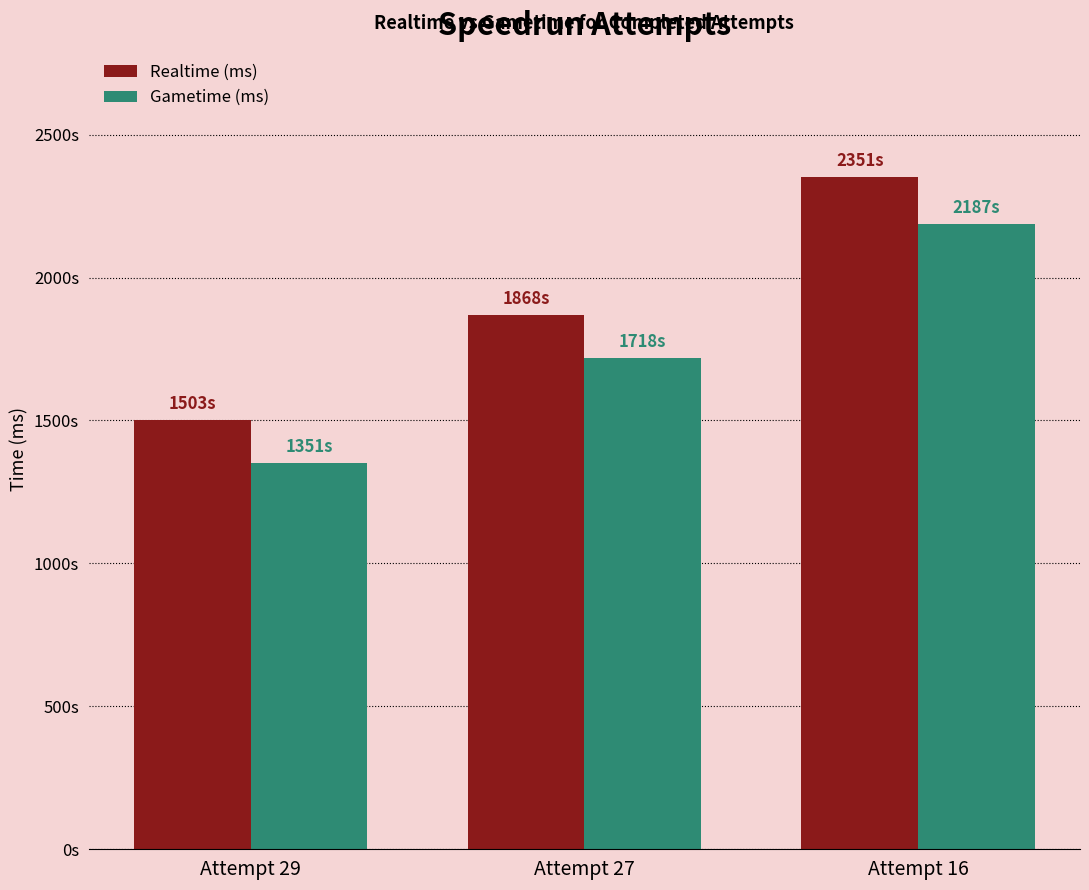

At which label is Gametime (ms) closest to 1769504?

Attempt 27